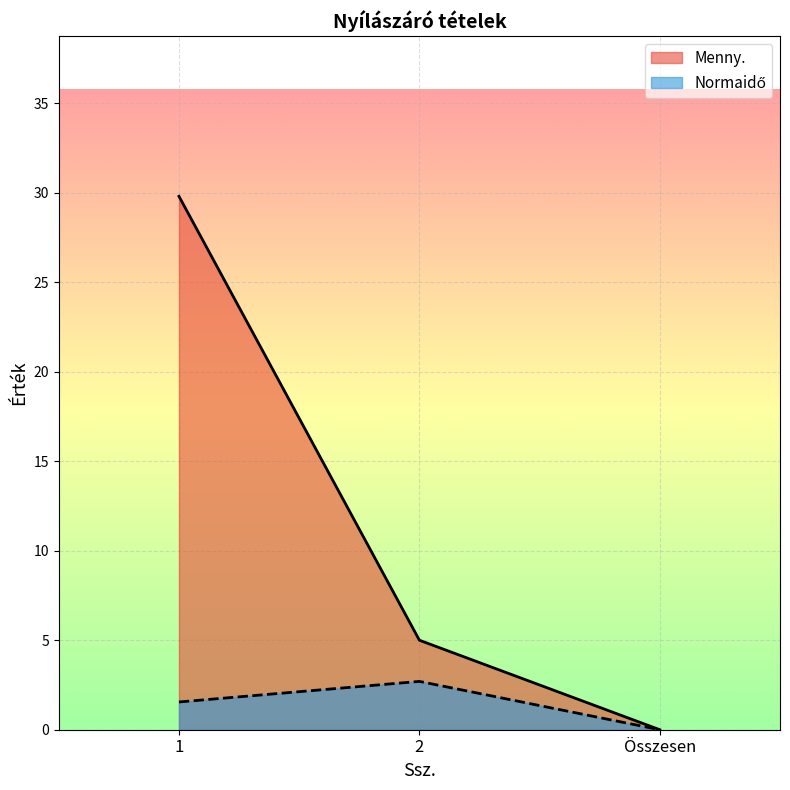

Reading right to left, what are all the values shown in this chart?

Menny.: Összesen=0.0	2=5.0	1=29.8
Normaidő: Összesen=0.0	2=2.7	1=1.6